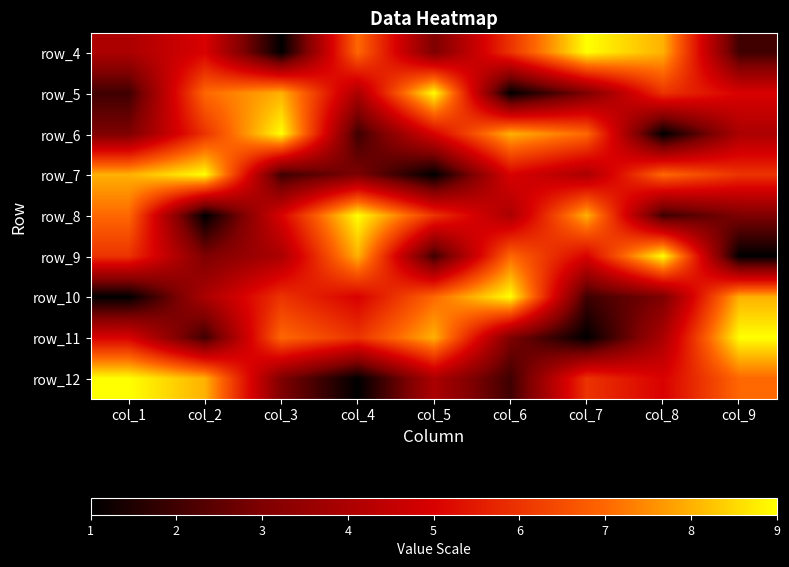

Is the value of row_6 at col_6 greater than the value of row_8 at col_6?

Yes